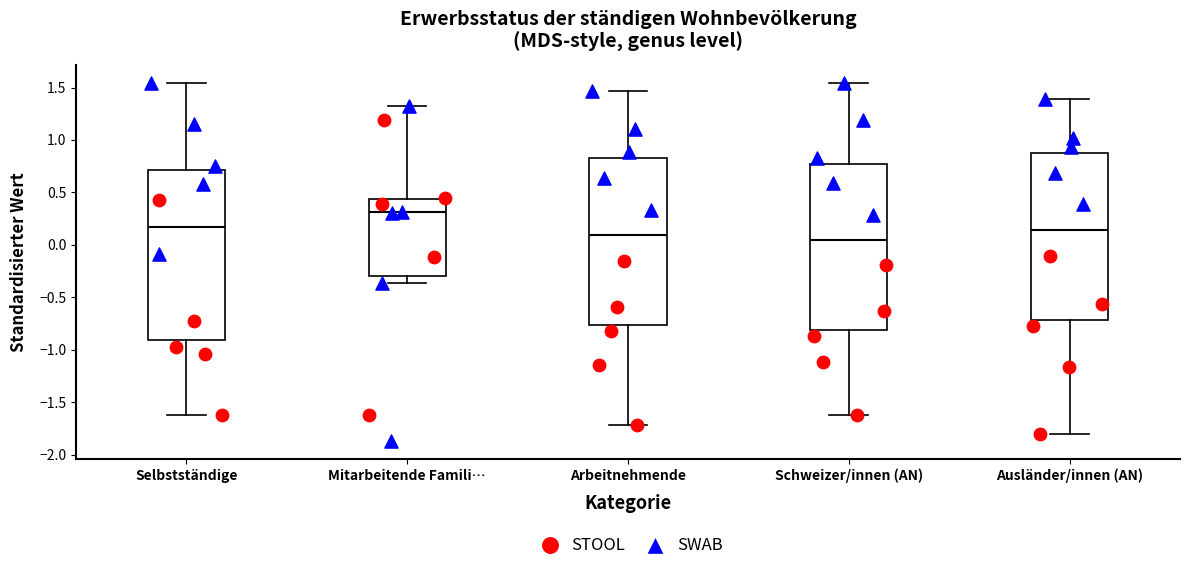

Reading left to right, transcribe this box plot: for each box, give where its median line is, the range the box spans, and where its two whiskers end, as read against the y-axis. The values are not printed on the chart, so give them approximately, as read against the axis.

Selbstständige: median 0.15, box -0.90 to 0.70, whiskers -1.60 to 1.55
Mitarbeitende Famili…: median 0.30, box -0.30 to 0.45, whiskers -0.35 to 1.35
Arbeitnehmende: median 0.10, box -0.75 to 0.80, whiskers -1.70 to 1.45
Schweizer/innen (AN): median 0.05, box -0.80 to 0.75, whiskers -1.60 to 1.55
Ausländer/innen (AN): median 0.15, box -0.70 to 0.85, whiskers -1.80 to 1.40